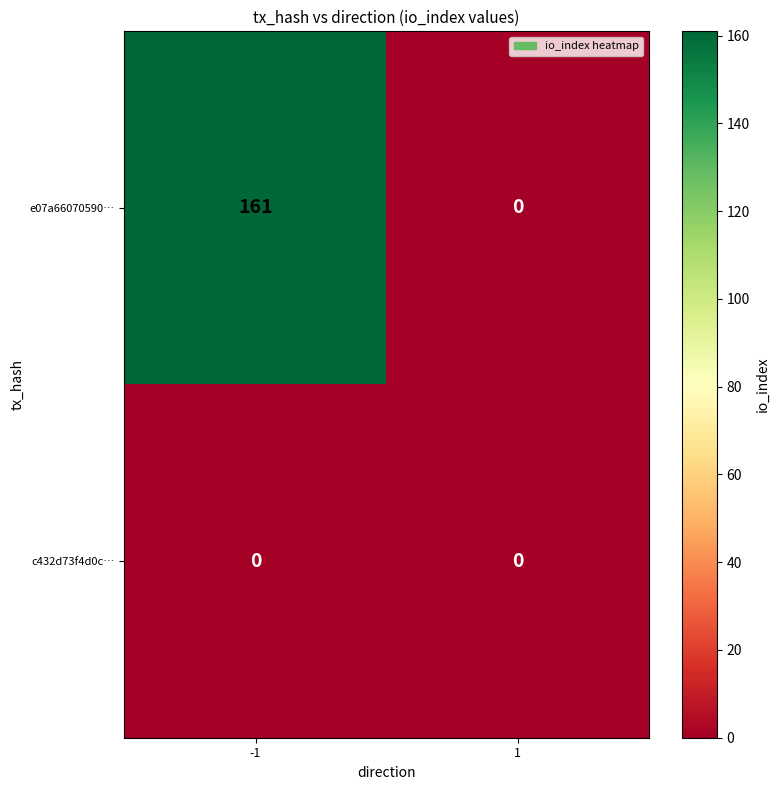

What is the approximate value of e07a66070590… at -1, to the nearest 5?

160